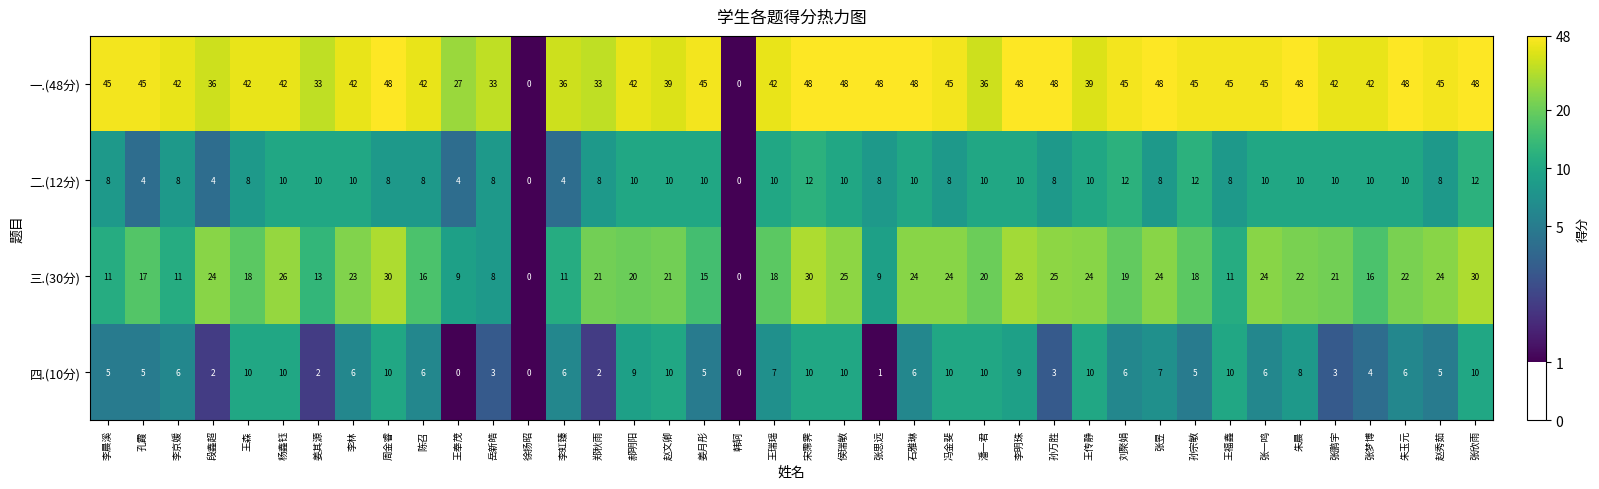

What value does the 一.(48分) series have at 郝明阳, to the nearest 5?

40